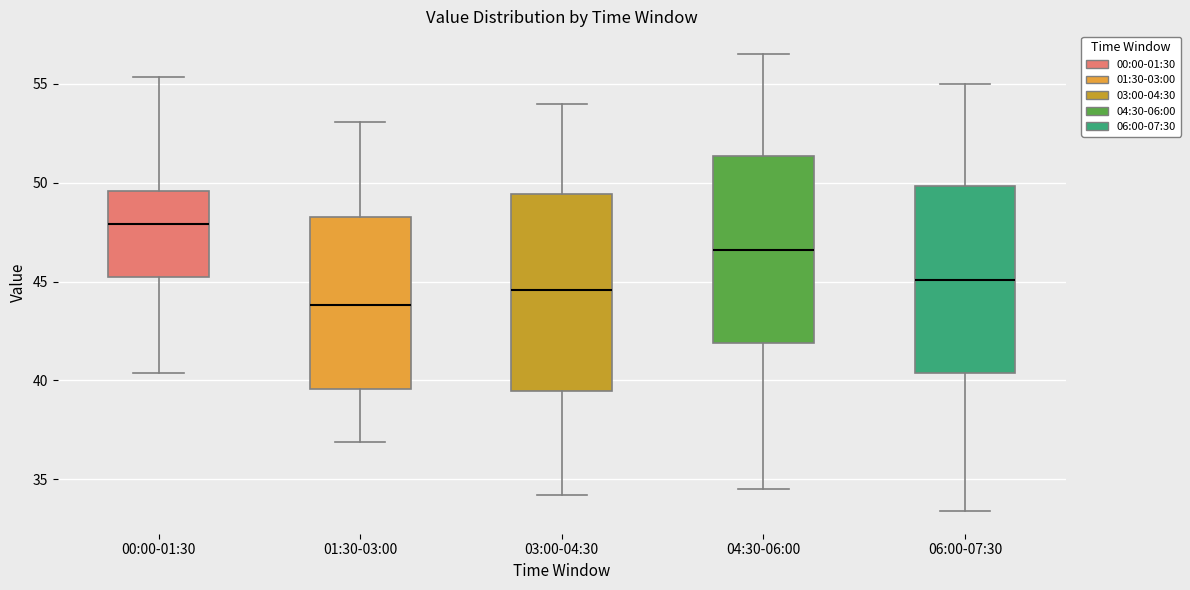

Where does the upper whisker of the box for 00:00-01:30 end on the y-axis? The values are not printed on the chart, so give them approximately, as read against the axis.

55.5